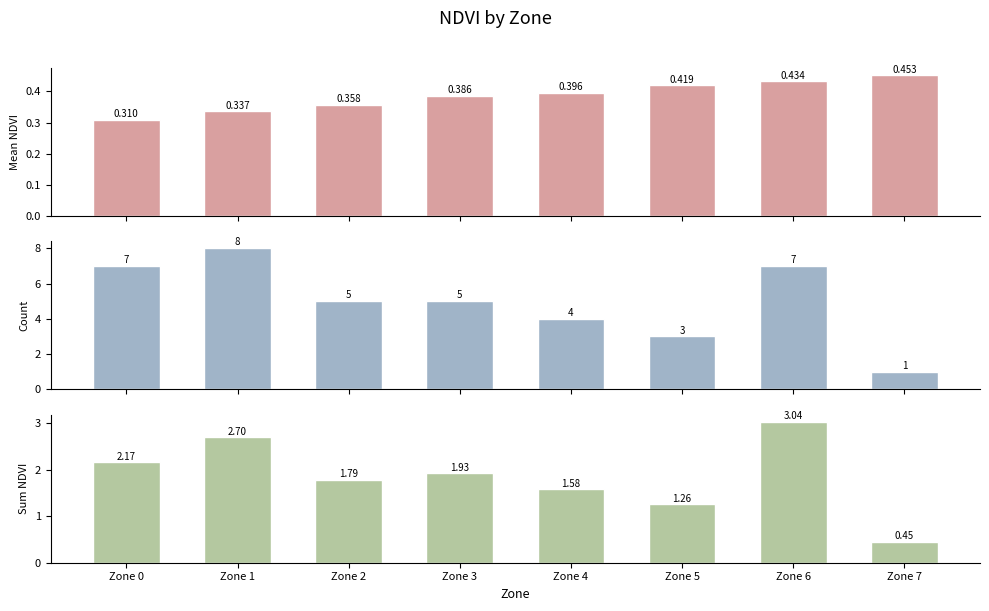

At which category is the sum across all series the highest?

Zone 1